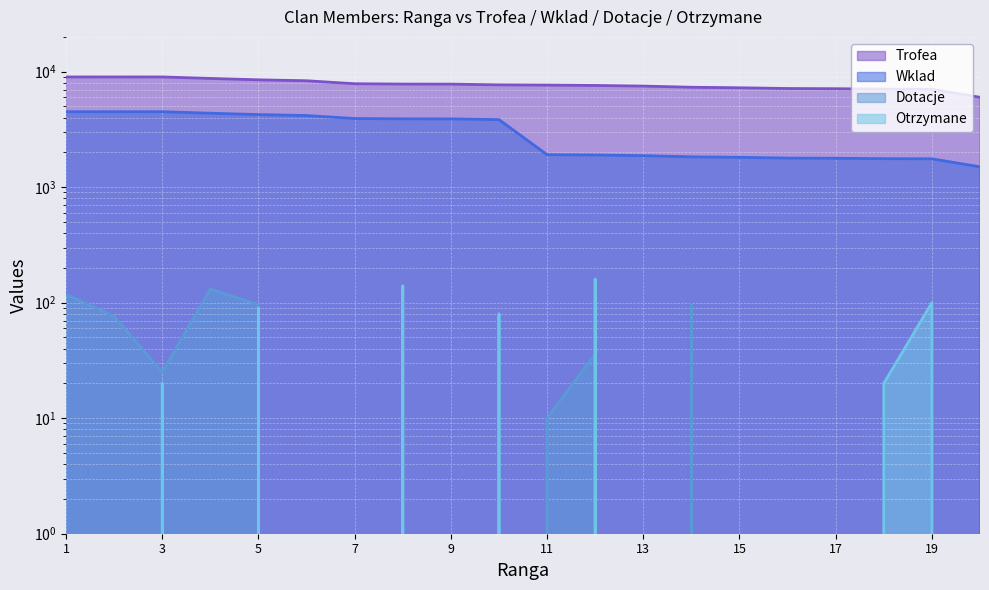

How many values in the Otrzymane series exceed 0?

7